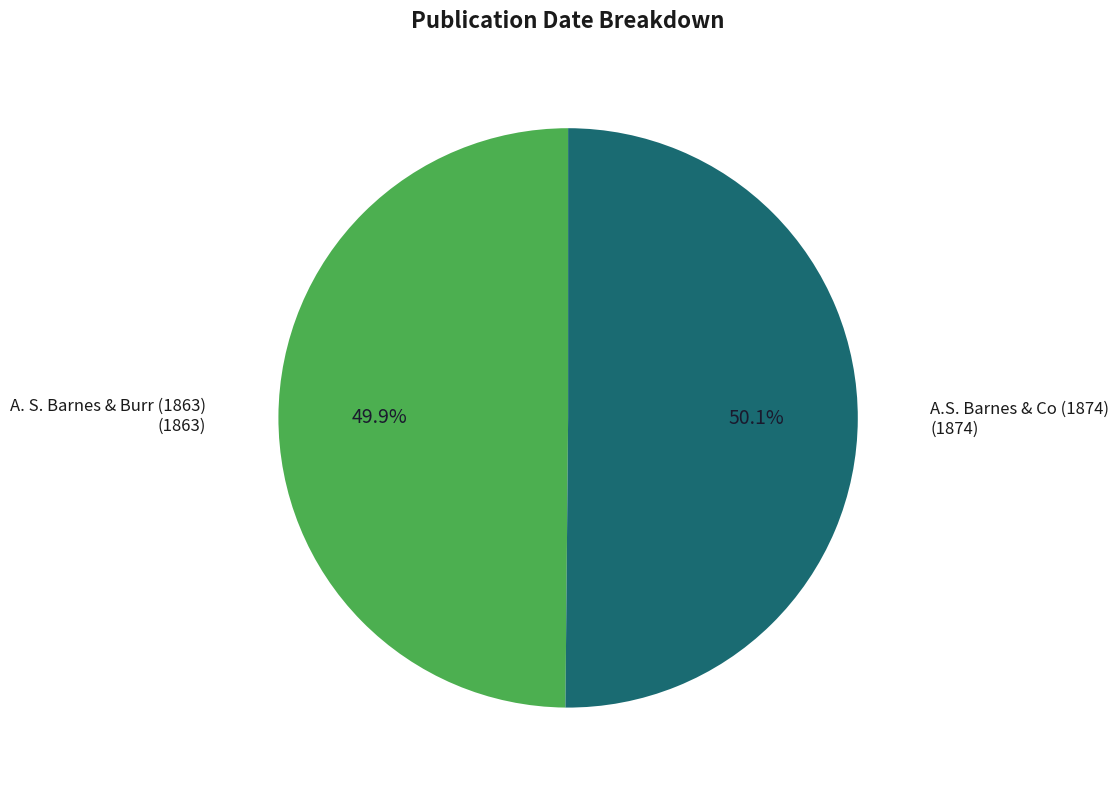

Does any single category account for the majority?

Yes